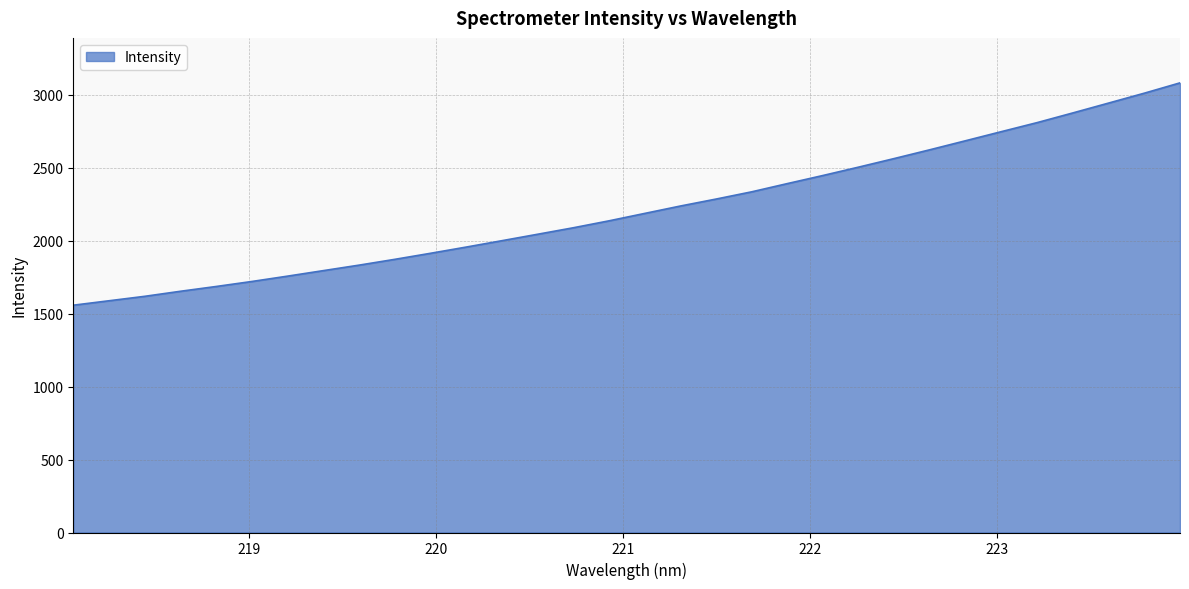

What is the minimum value shown in the chart?

1557.1